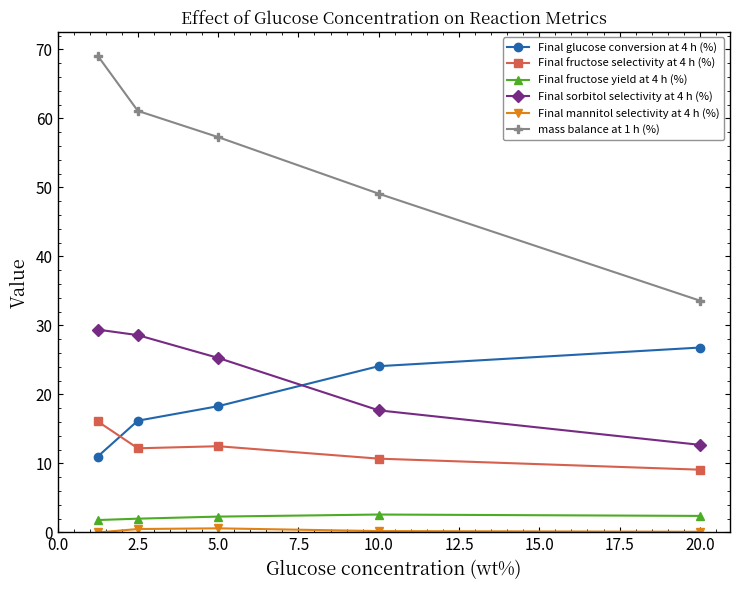

At how many categories does at least one series exceed 40?

4